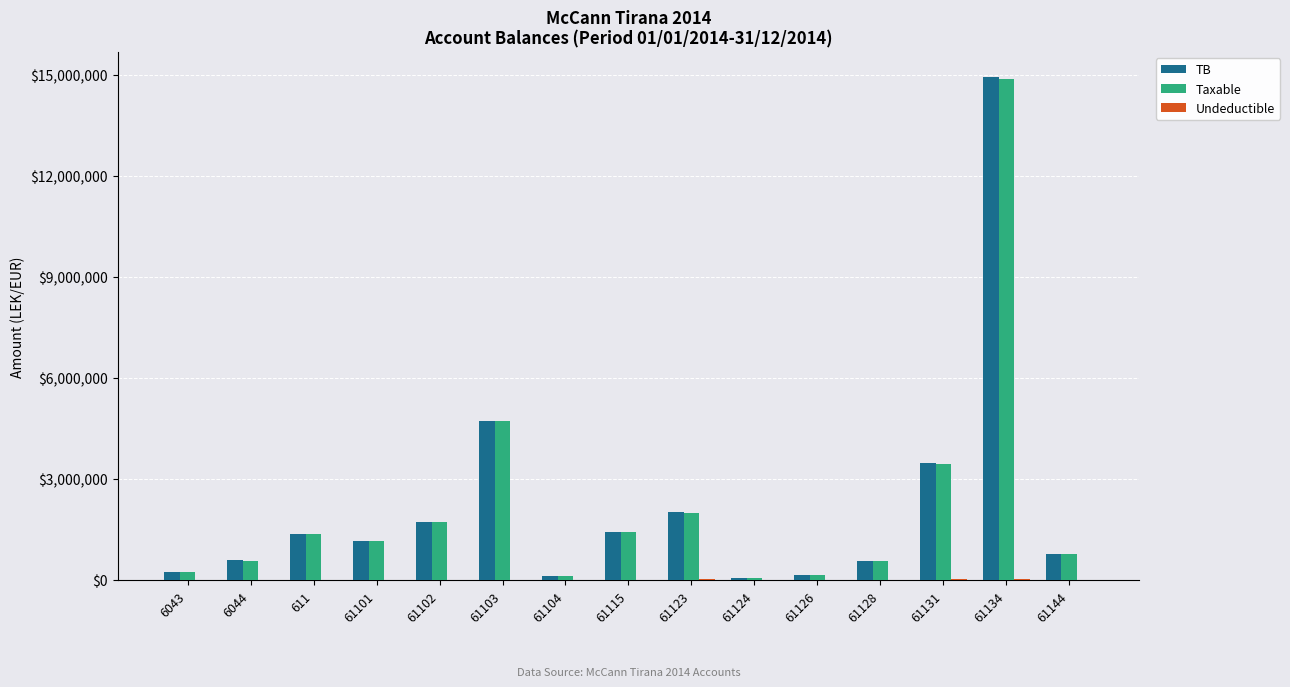

At which category does the chart reach its peak across all series?

61134